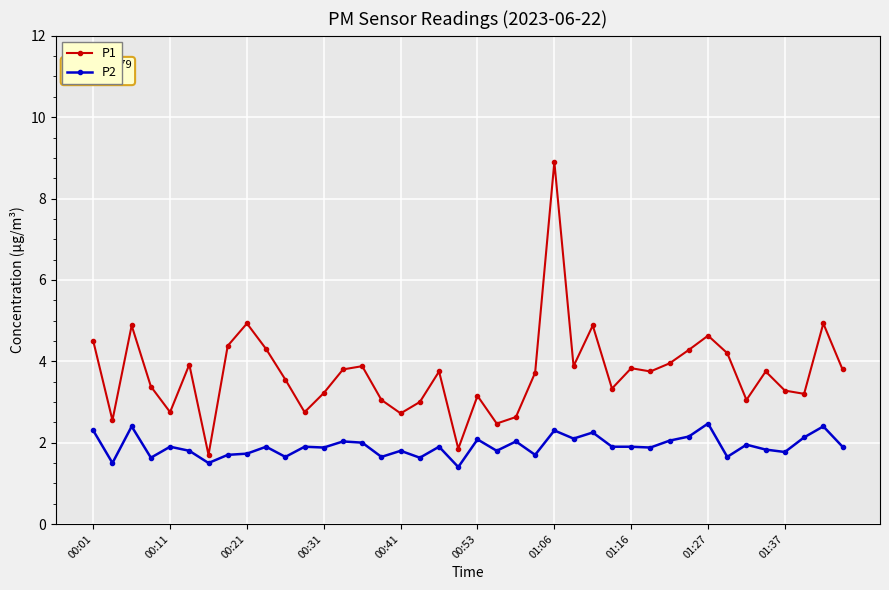

What is the difference between the maximum and minimum values in the P1 series?

7.2